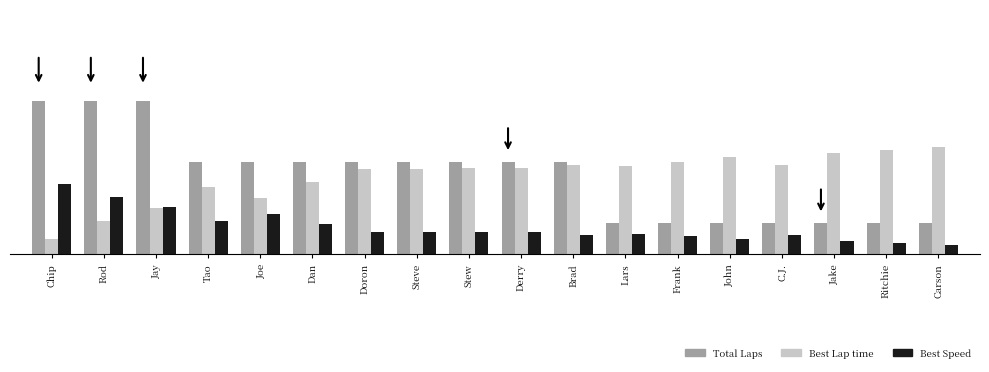

Are the bars horizontal?

No